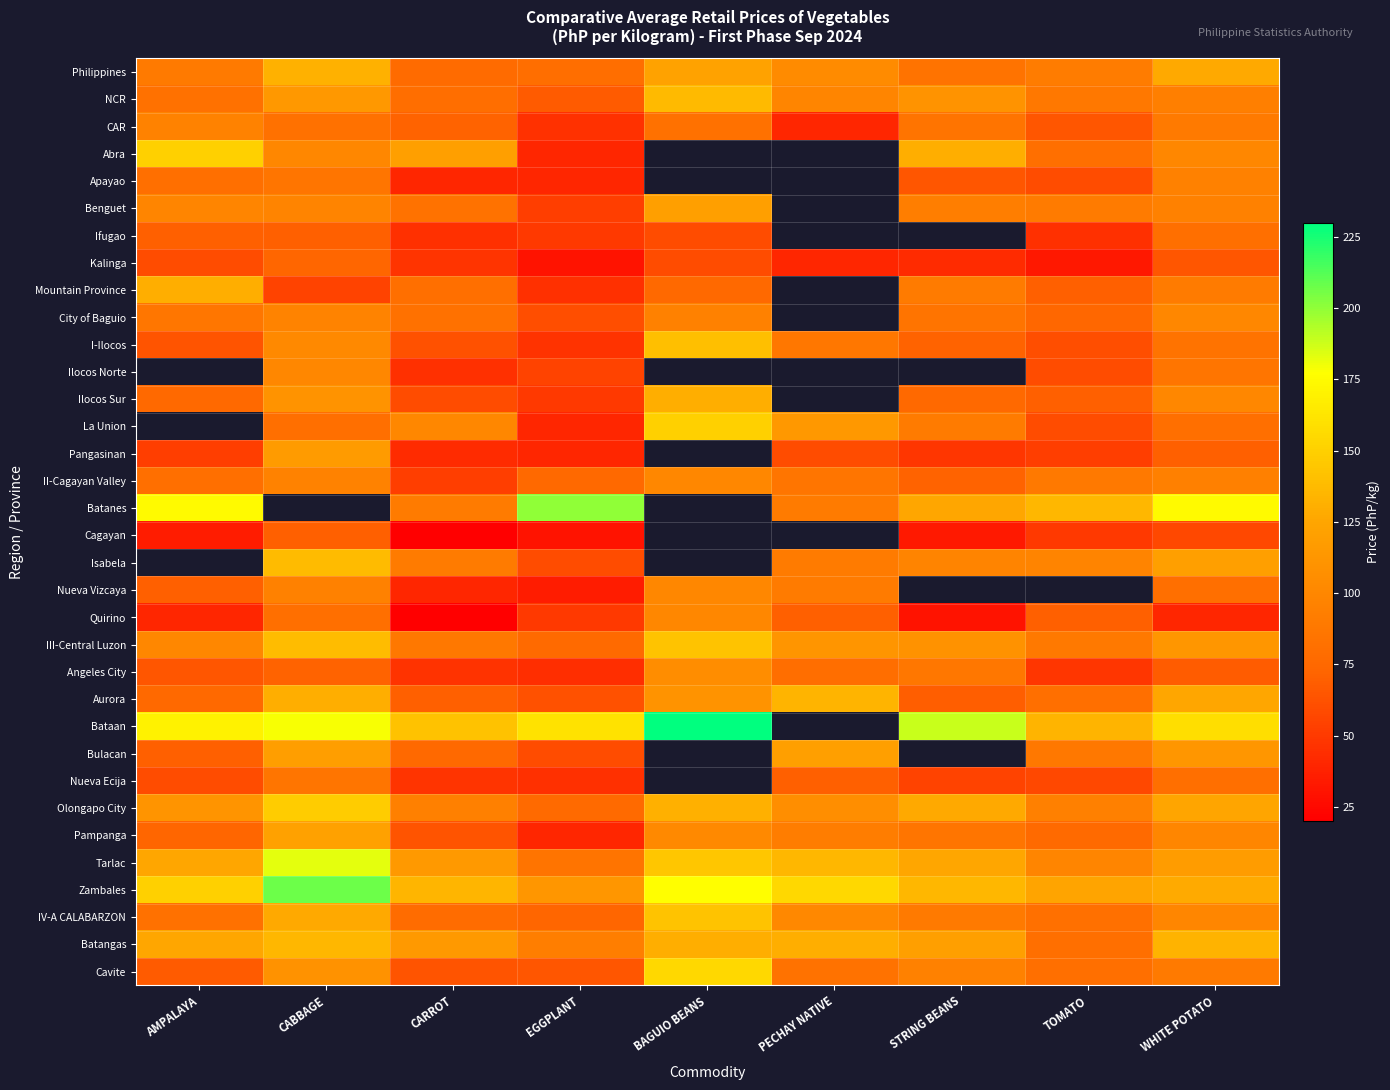

At which category does the chart reach its minimum across all series?

CARROT